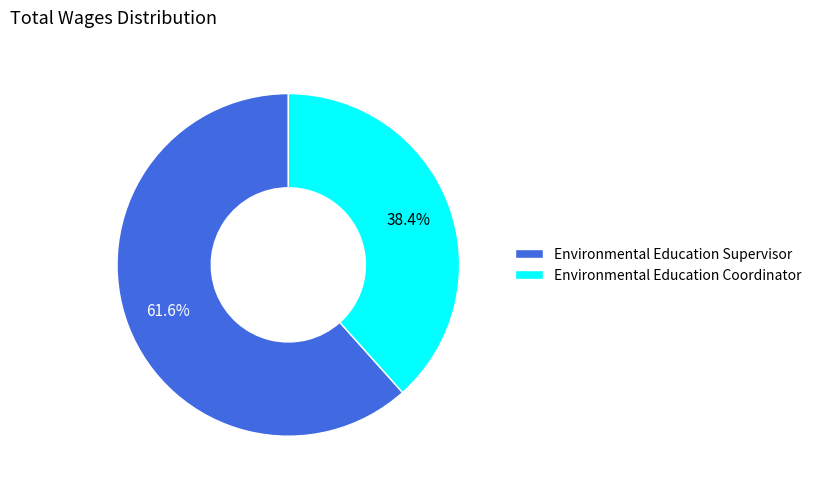

Which category has the biggest portion of the pie?

Environmental Education Supervisor